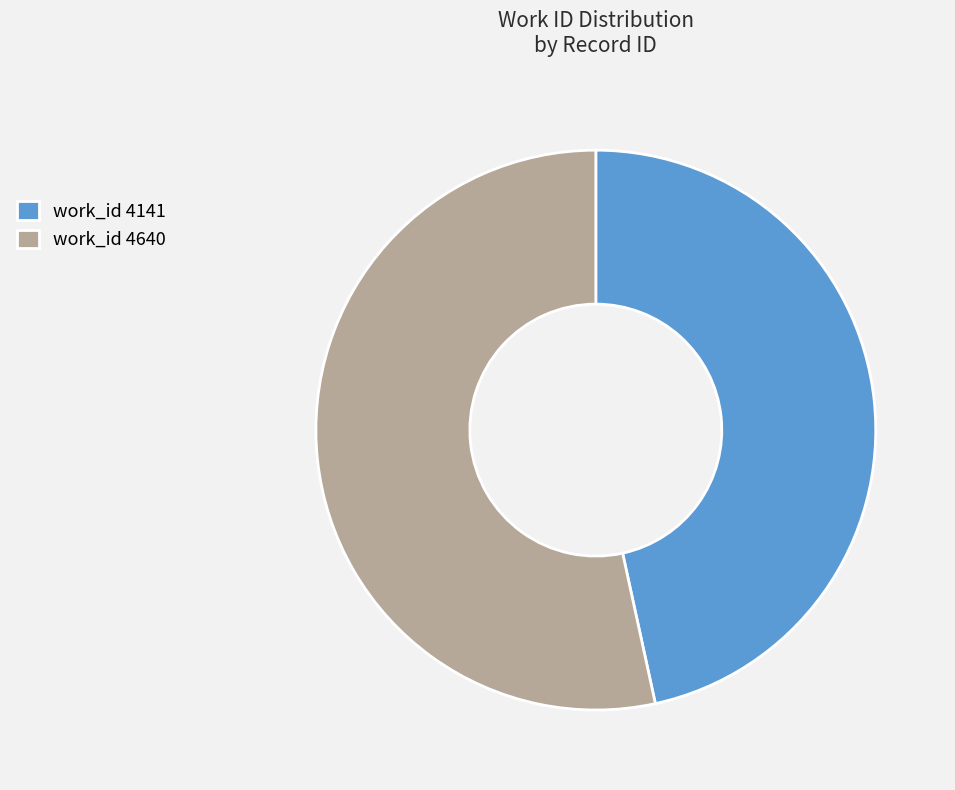

Is the sum of work_id 4640 and work_id 4141 greater than half?

Yes